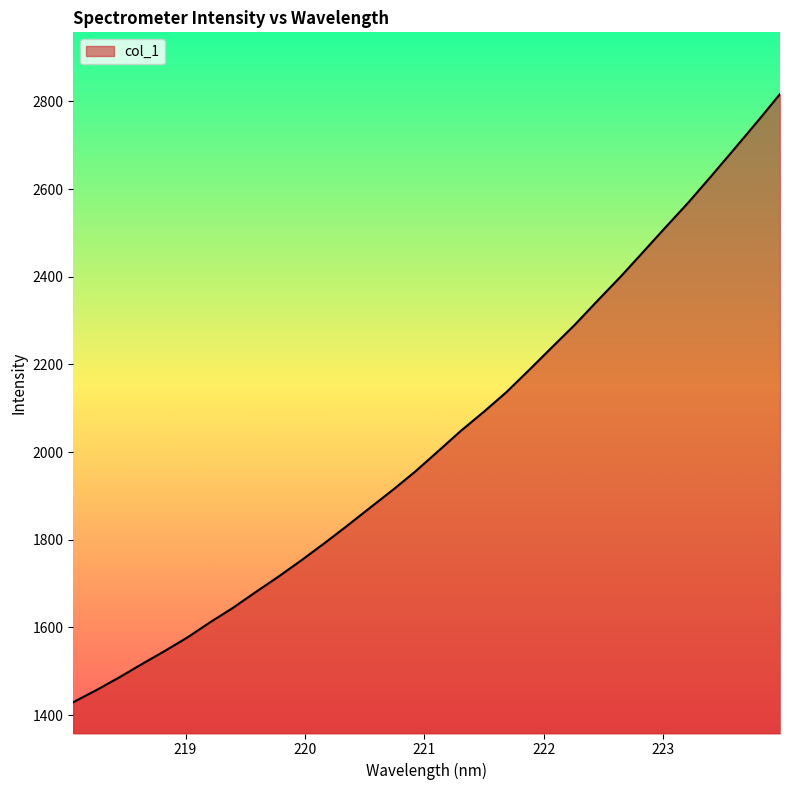

What is the difference between the maximum and minimum values?

1387.5